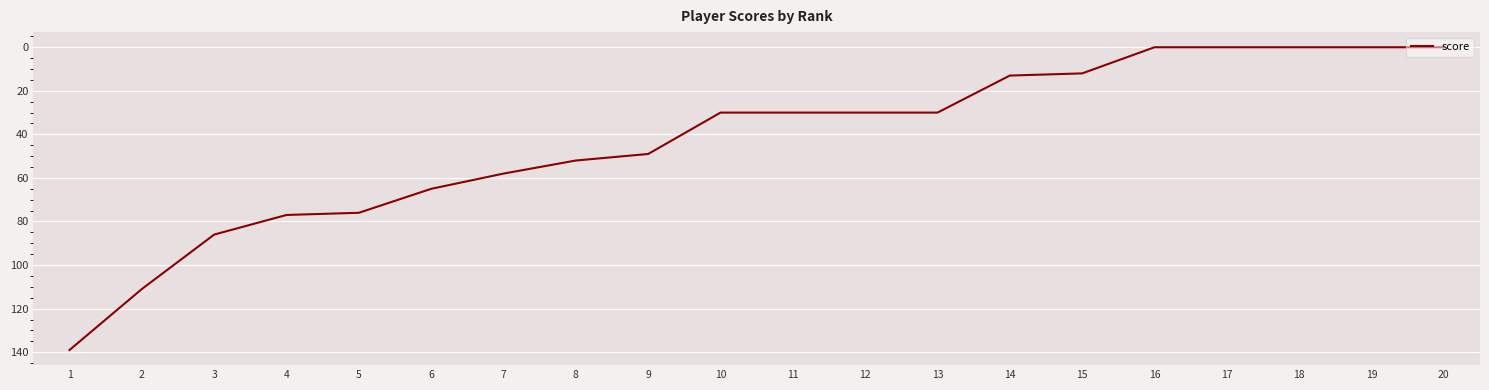

Is it true that the value at 4 is 18?

False